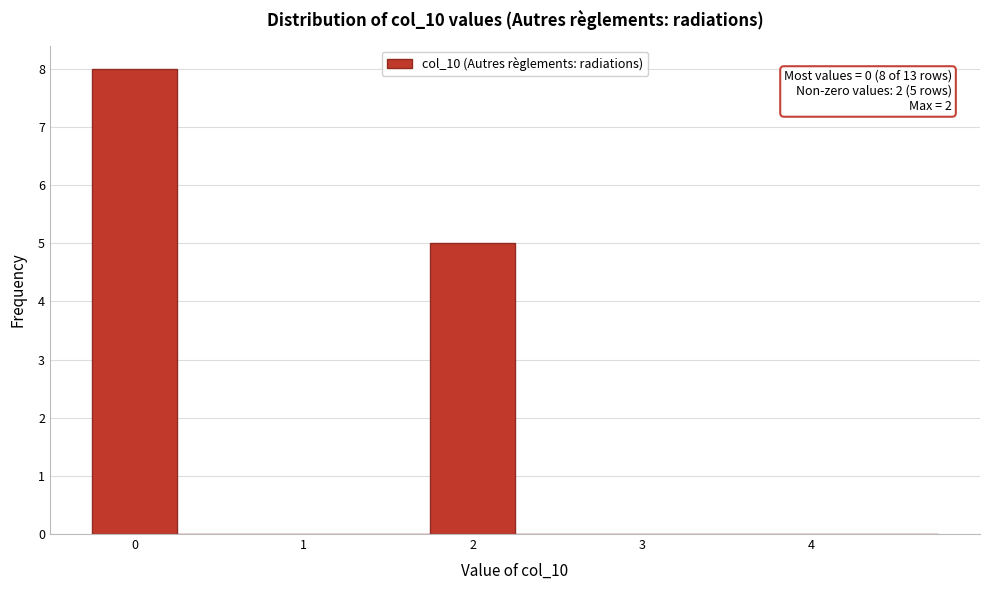

Which range on the x-axis has the tallest bar?

-0.25 to 0.25